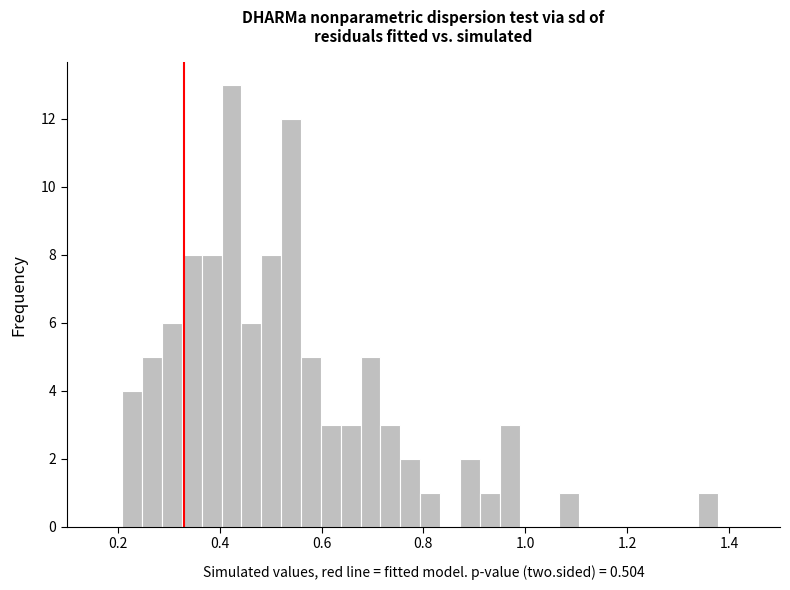

Read against the x-axis, roughly where is the centre of the tallest bar?

0.42